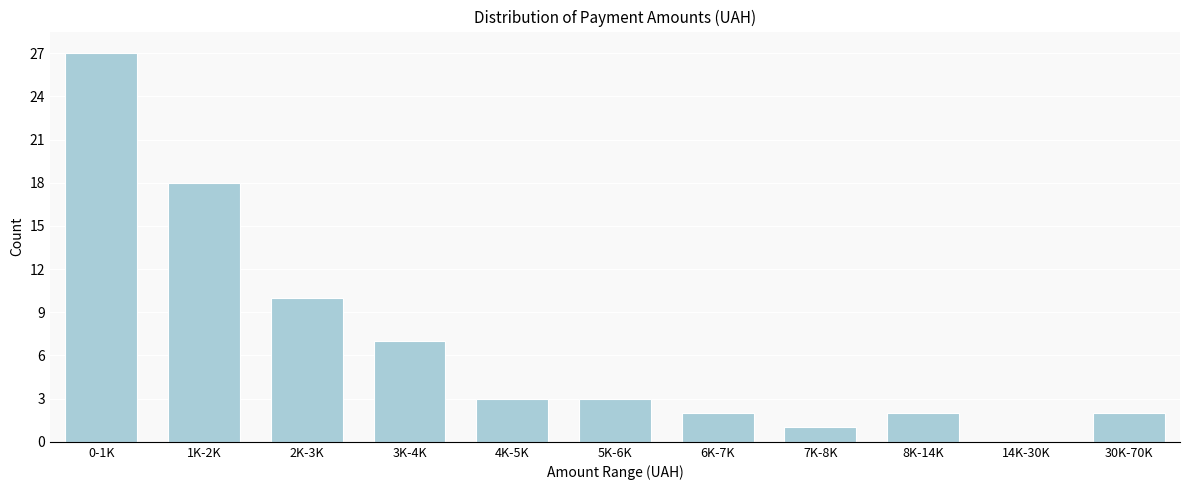

Reading left to right, extract all data points from this chart.

0-1K=27	1K-2K=18	2K-3K=10	3K-4K=7	4K-5K=3	5K-6K=3	6K-7K=2	7K-8K=1	8K-14K=2	14K-30K=0	30K-70K=2